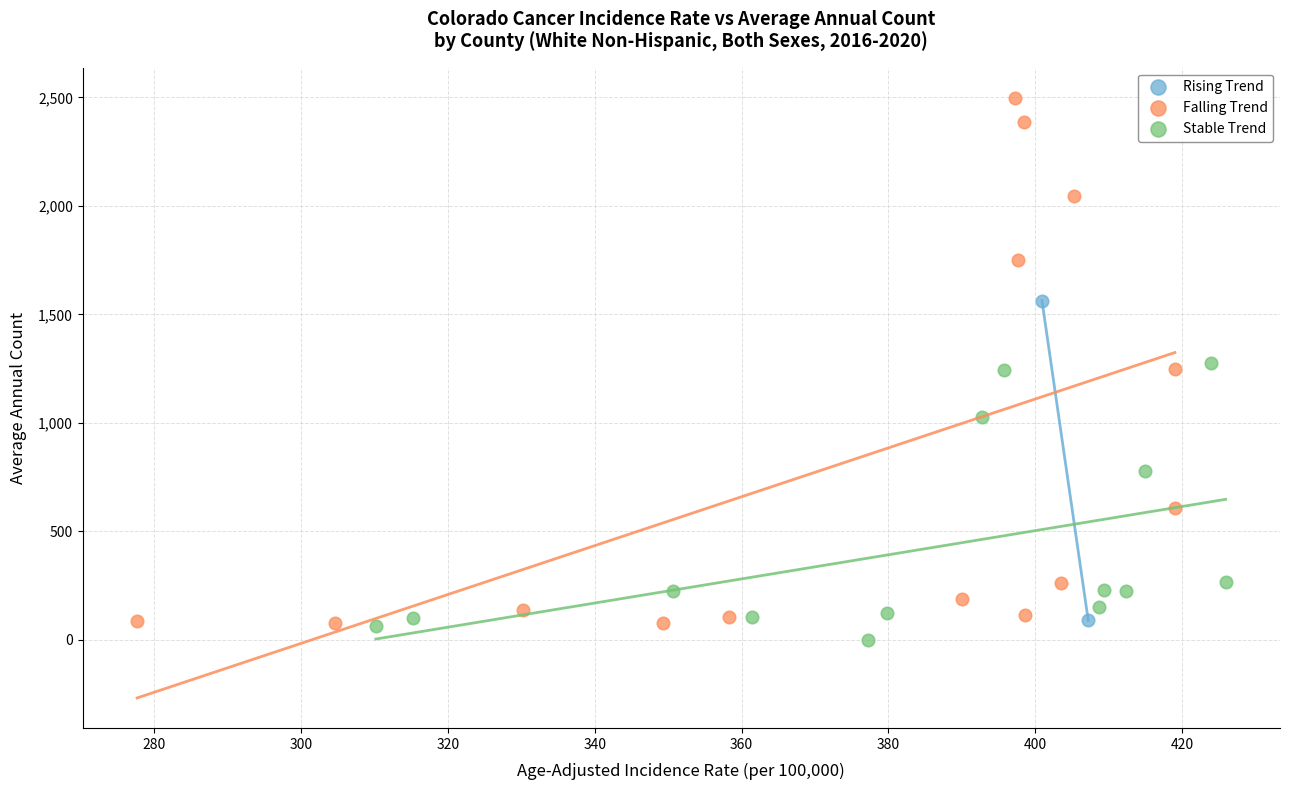

What are all the series names shown in the legend?

Rising Trend, Falling Trend, Stable Trend